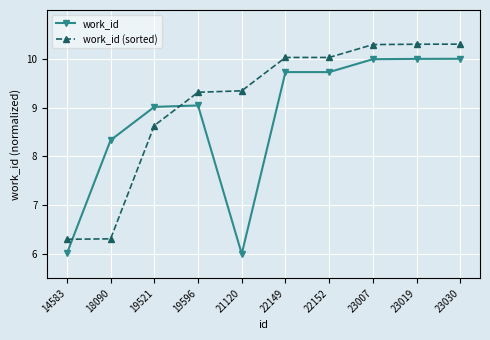

Read the work_id (sorted) value at 23030.

10.3